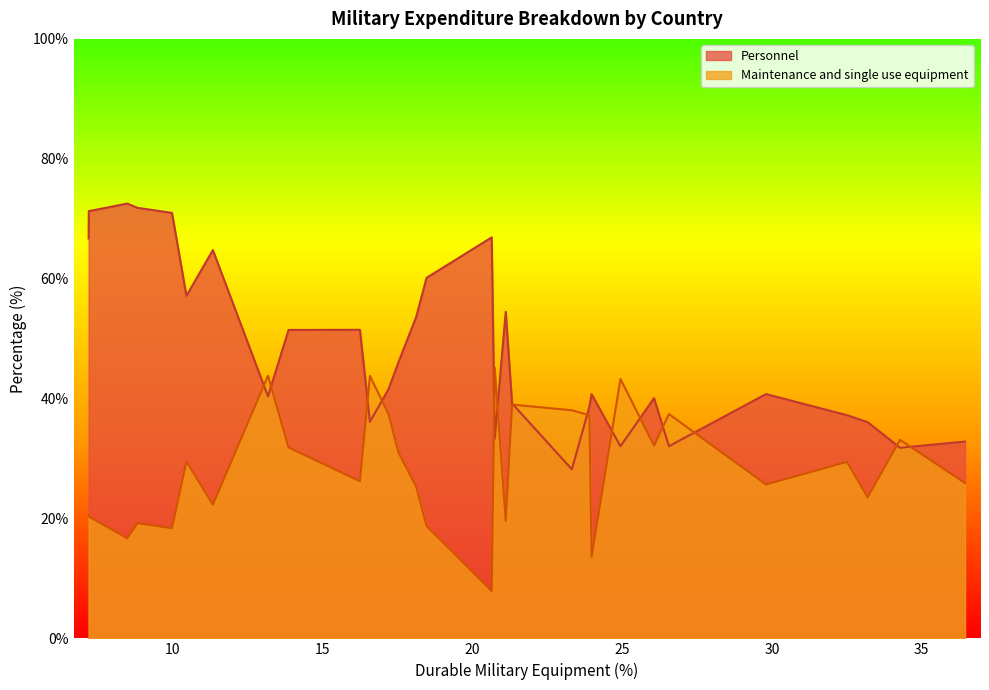

The value of Personnel at LVA is 16.8. True or false?

False